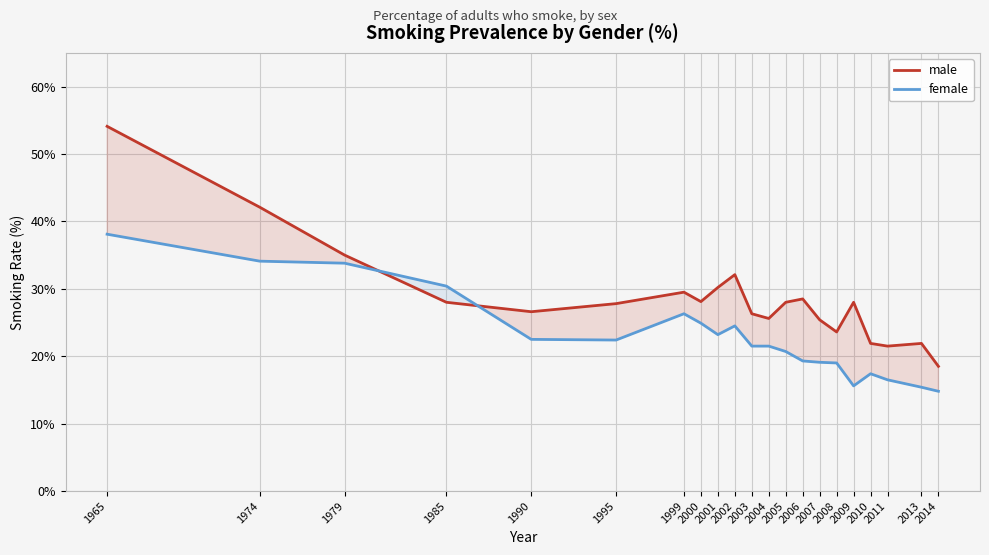

Reading left to right, list all the values displayed in this chart.

male: 1965=54.1	1974=42.1	1979=35.0	1985=28.0	1990=26.6	1995=27.8	1999=29.5	2000=28.1	2001=30.2	2002=32.1	2003=26.3	2004=25.6	2005=28.0	2006=28.5	2007=25.4	2008=23.6	2009=28.0	2010=21.9	2011=21.5	2013=21.9	2014=18.5
female: 1965=38.1	1974=34.1	1979=33.8	1985=30.4	1990=22.5	1995=22.4	1999=26.3	2000=24.9	2001=23.2	2002=24.5	2003=21.5	2004=21.5	2005=20.7	2006=19.3	2007=19.1	2008=19.0	2009=15.6	2010=17.4	2011=16.5	2013=15.4	2014=14.8